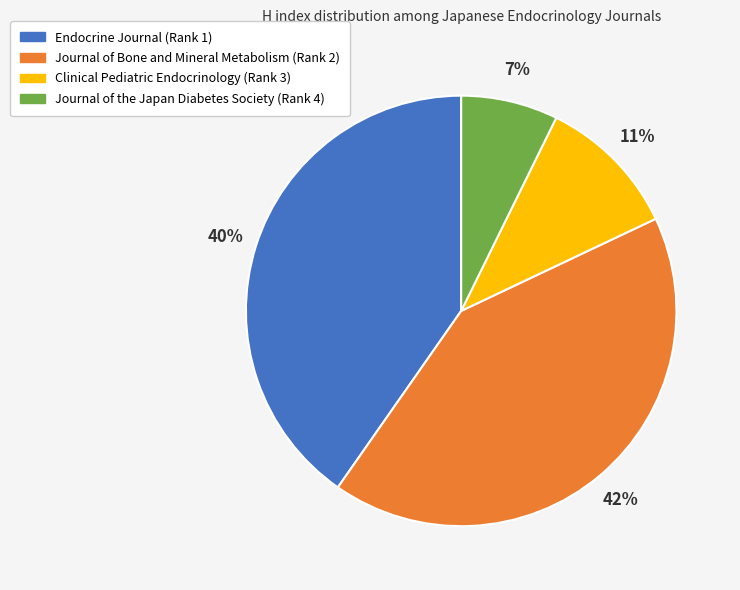

Does Clinical Pediatric Endocrinology (Rank 3) represent more than half of the total?

No